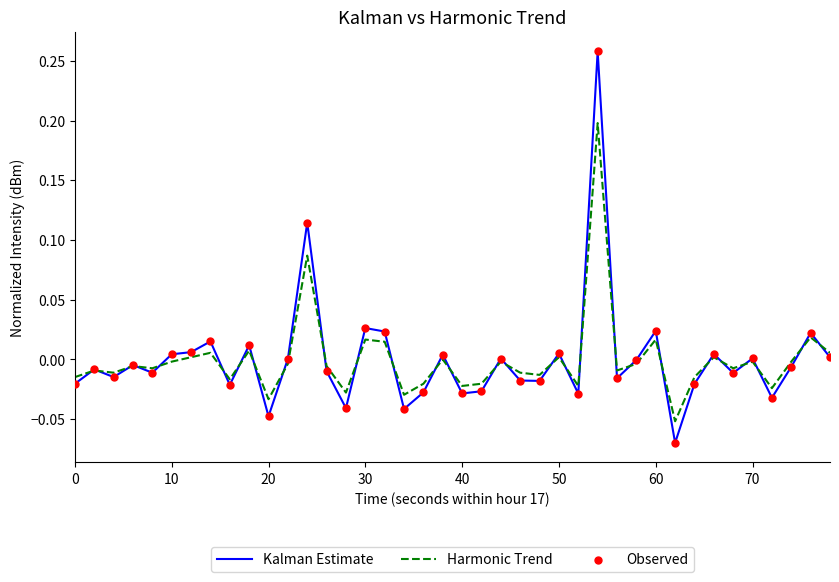

List the series in order of their peak value, highest first.

Kalman Estimate, Harmonic Trend